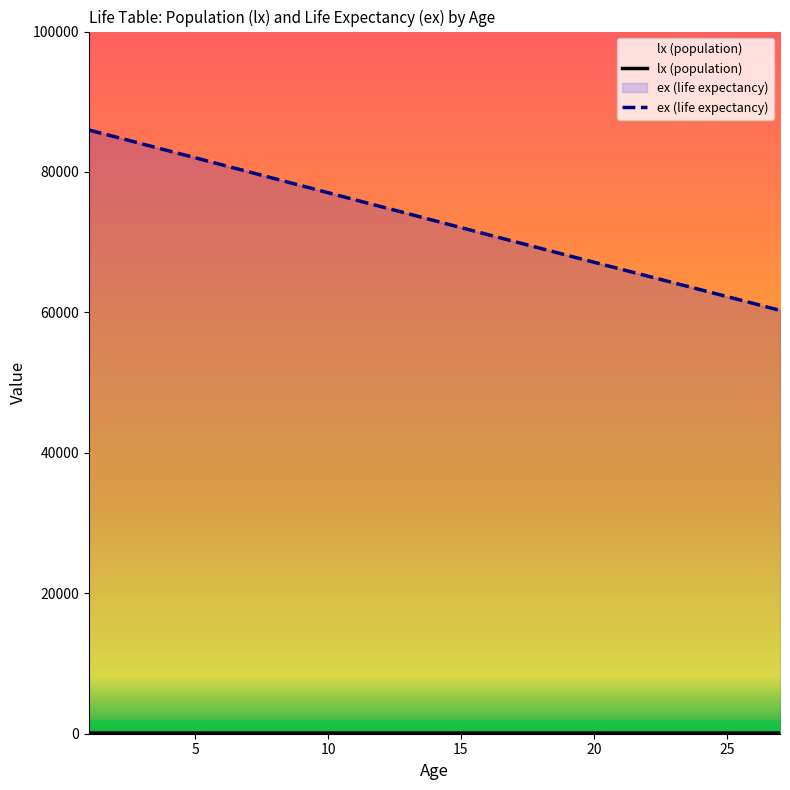

Which series has the largest total across all categories?

ex (life expectancy)